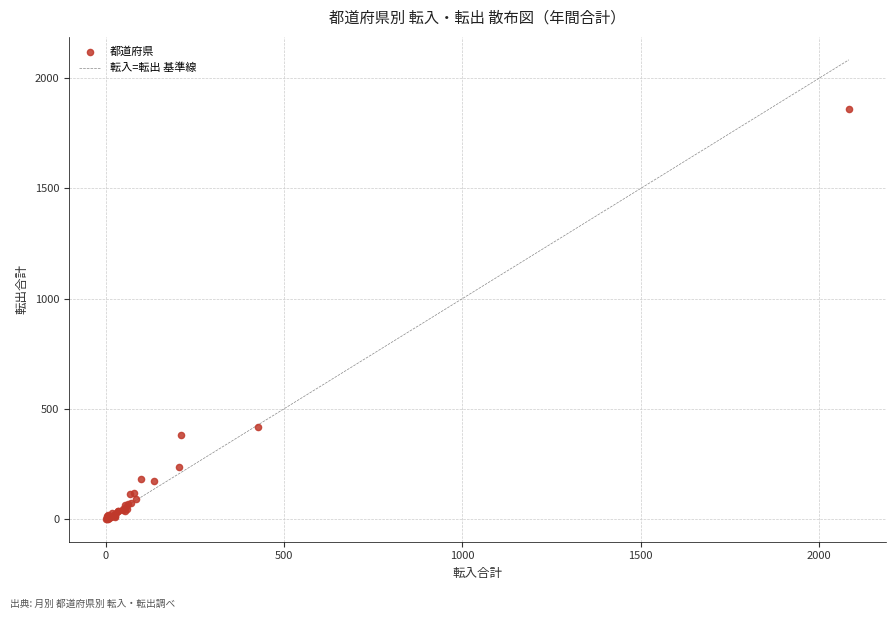

What Y value in the scatter plot is closest to 929?

416